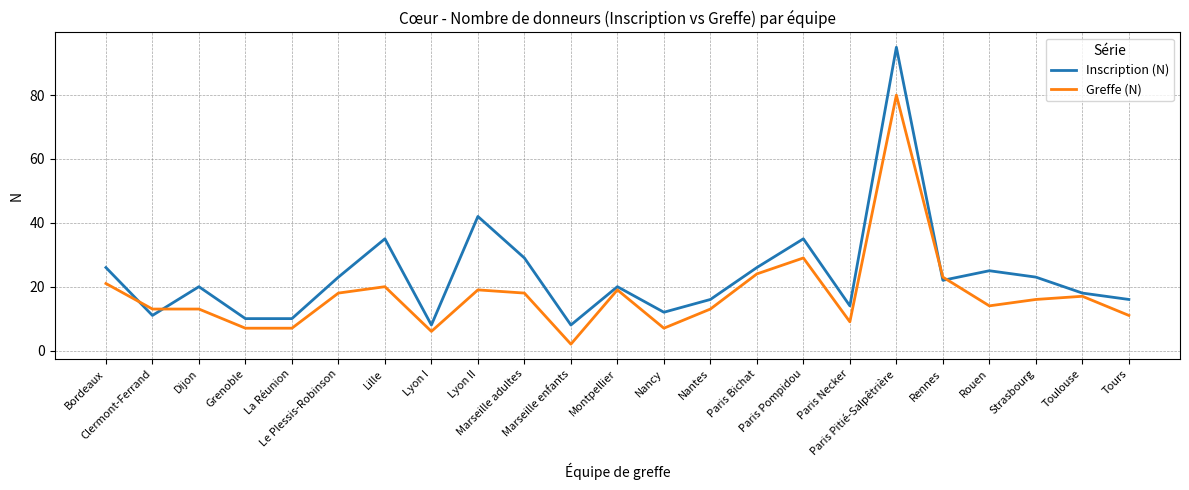

Read the Inscription (N) value at Paris Pitié-Salpêtrière, to the nearest 5.

95